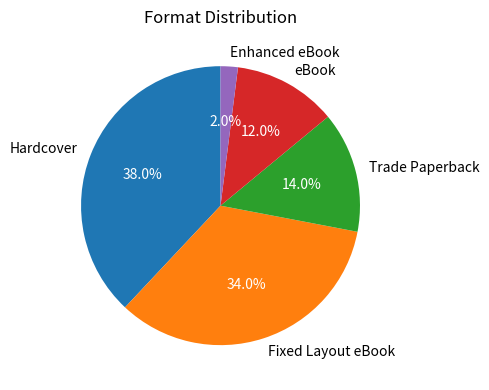

To the nearest percent, what portion does Fixed Layout eBook represent?

34%